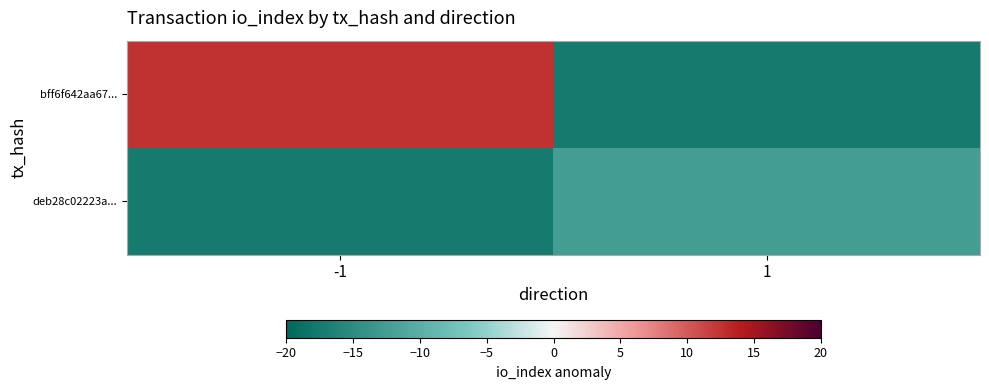

At which category is the sum across all series the highest?

-1